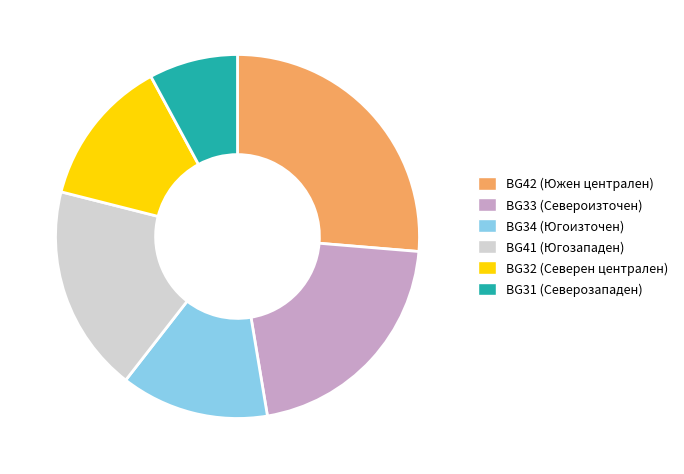

How many segments does this pie chart have?

6